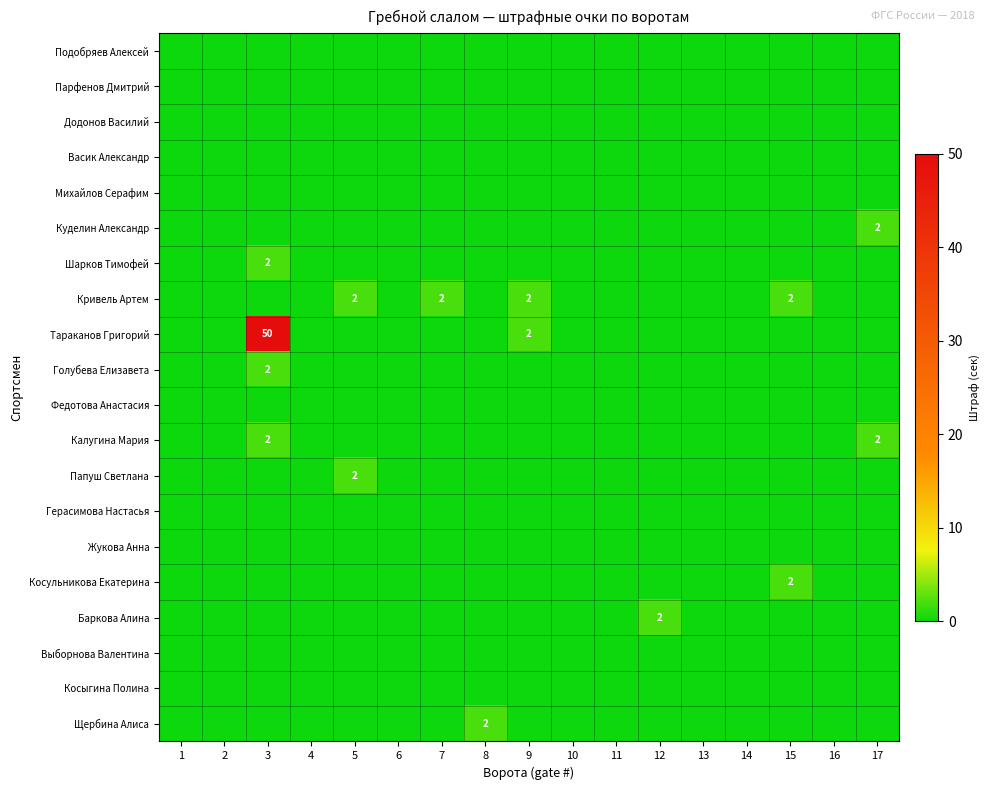

Which series changed the most between 3 and 5?

Тараканов Григорий